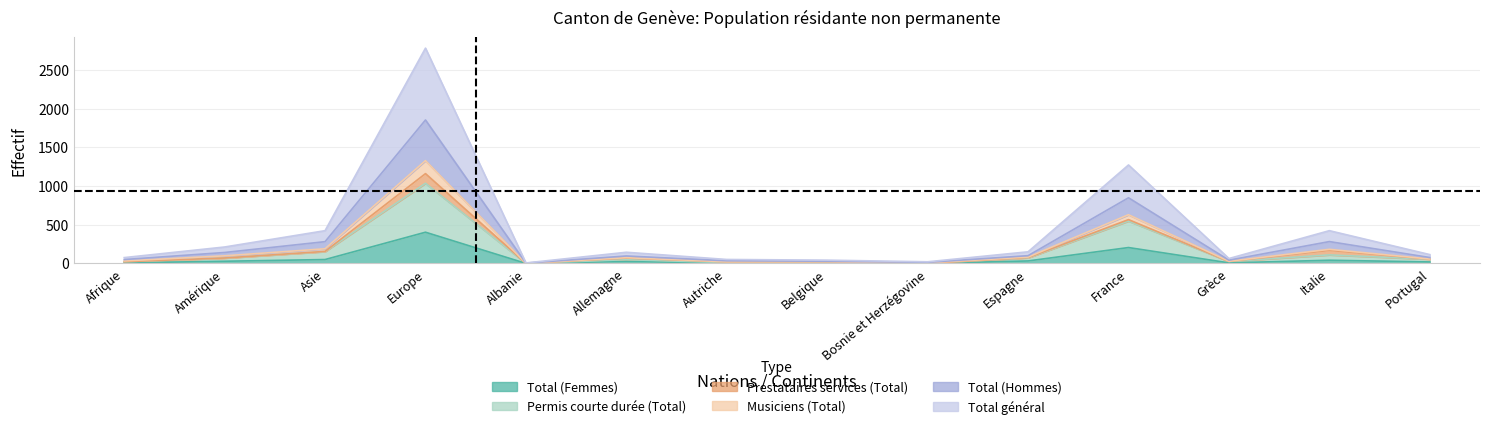

True or false: Total général and Permis courte durée (Total) intersect in this chart.

False